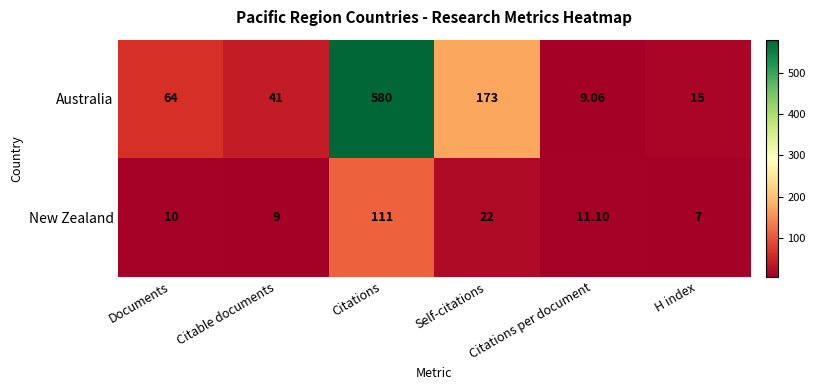

At which label is Australia closest to 294?

Self-citations